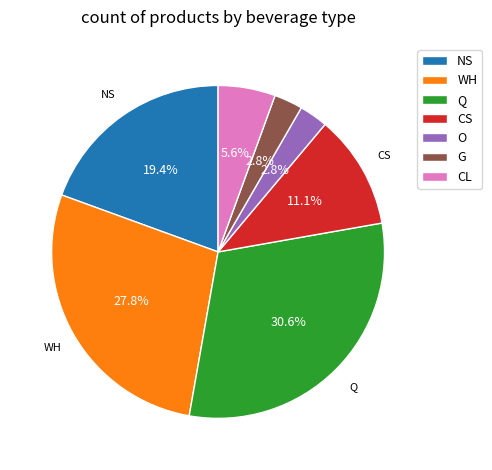

How many segments does this pie chart have?

7